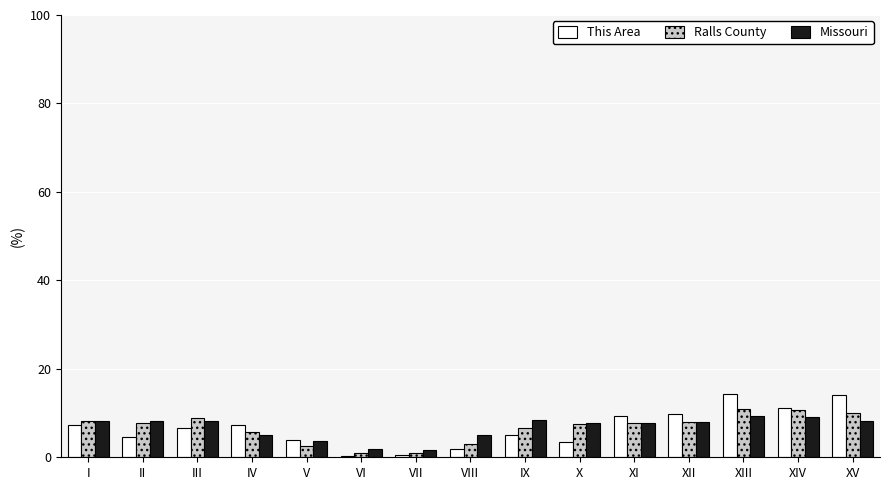

What is the total value across all series at X?

18.7